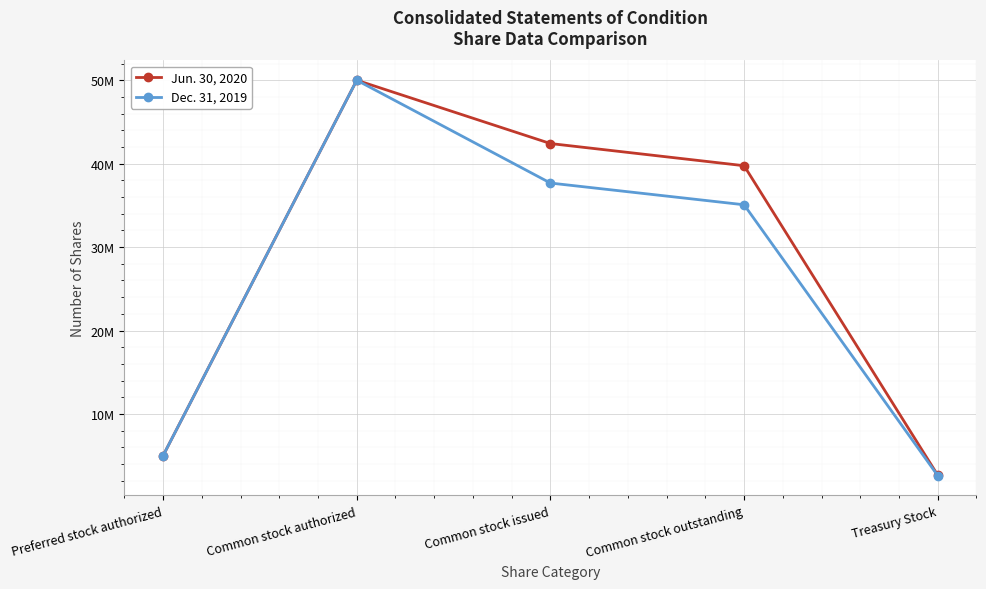

What are all the series names shown in the legend?

Jun. 30, 2020, Dec. 31, 2019